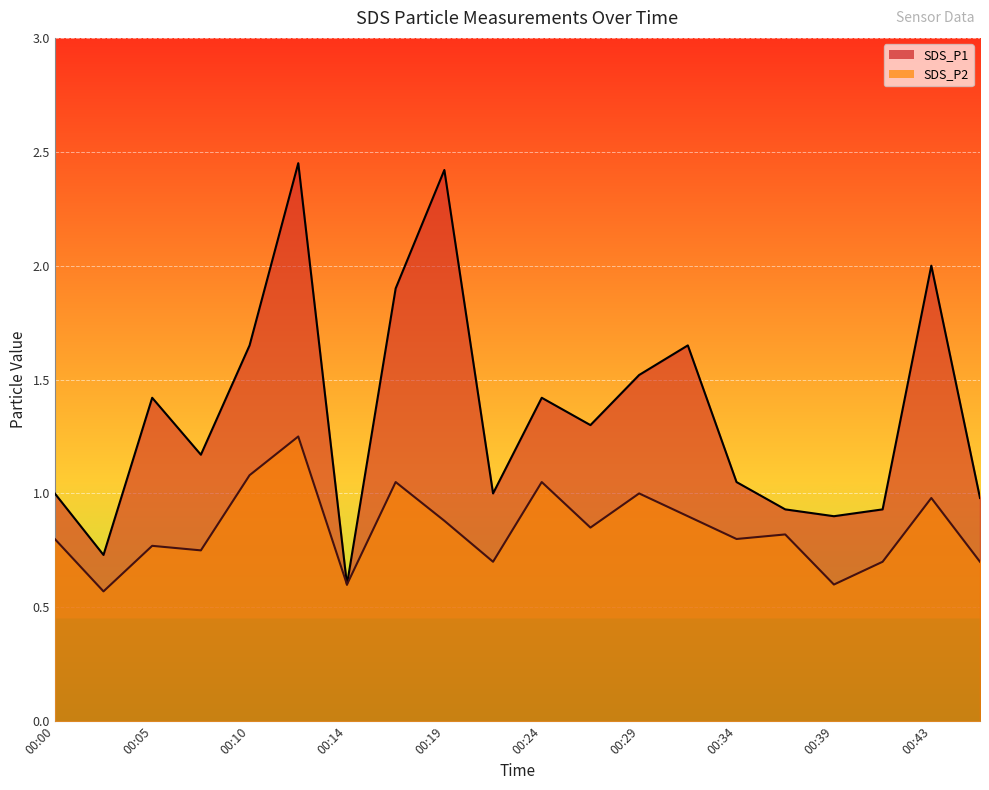

What is the lowest value of the SDS_P2 series?

0.6